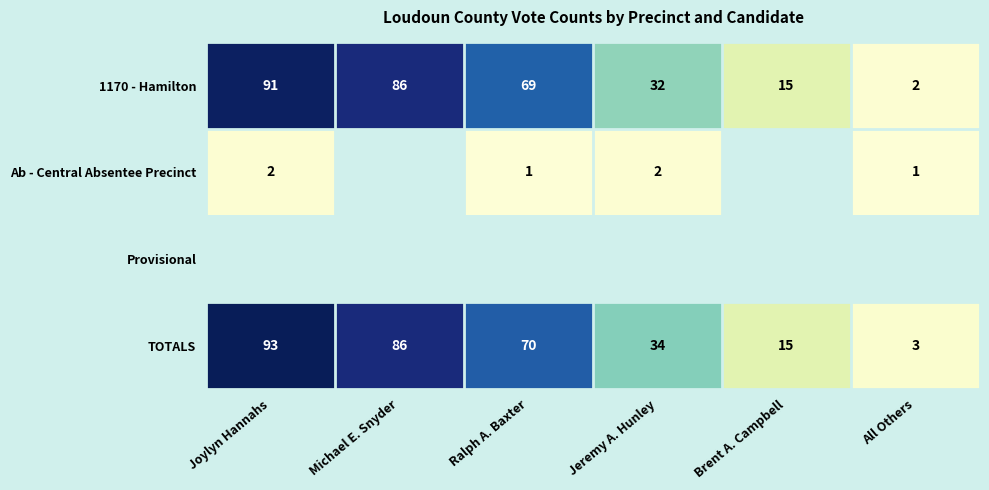

Rank the categories by TOTALS value from lowest to highest.

All Others, Brent A. Campbell, Jeremy A. Hunley, Ralph A. Baxter, Michael E. Snyder, Joylyn Hannahs